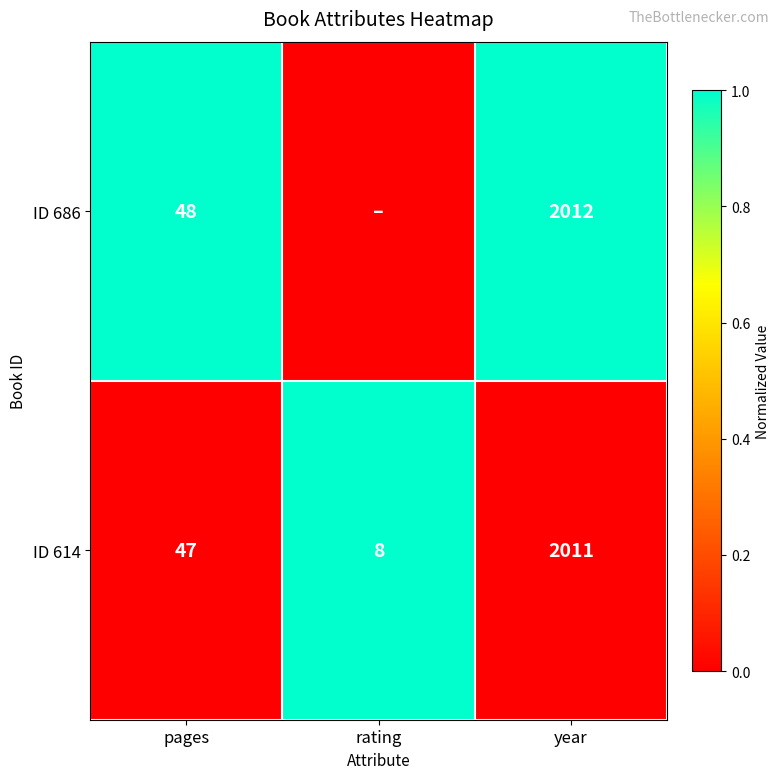

True or false: ID 686 has a value of 1 at year.

False